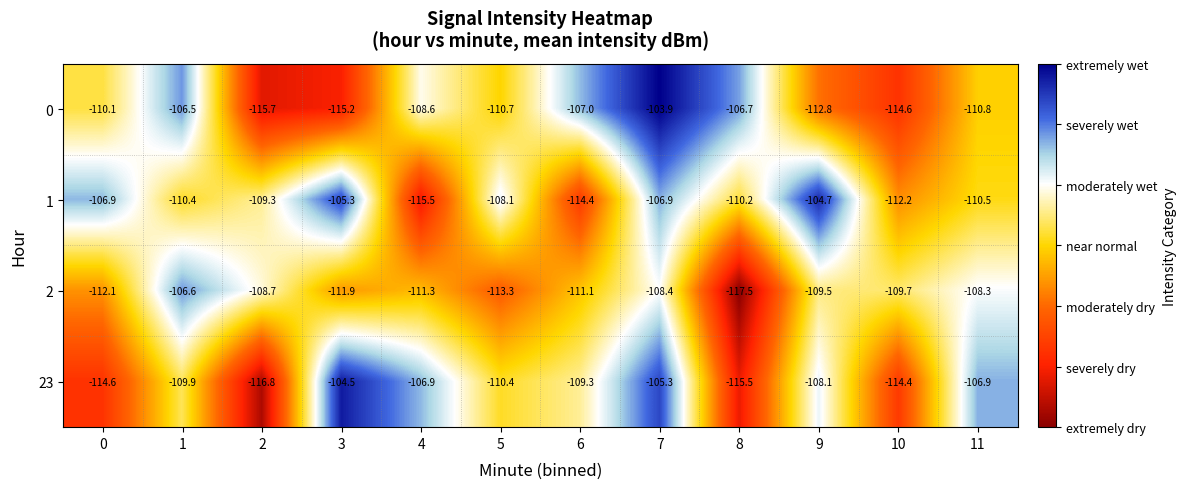

What value does the 2 series have at 6?

-111.1